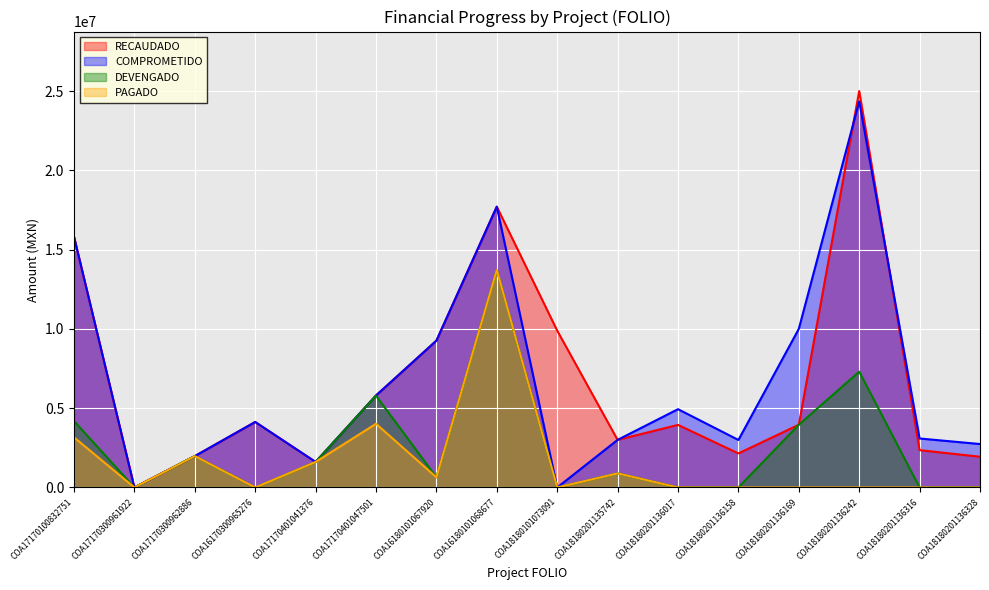

What is the average value of the COMPROMETIDO series?

6712562.0